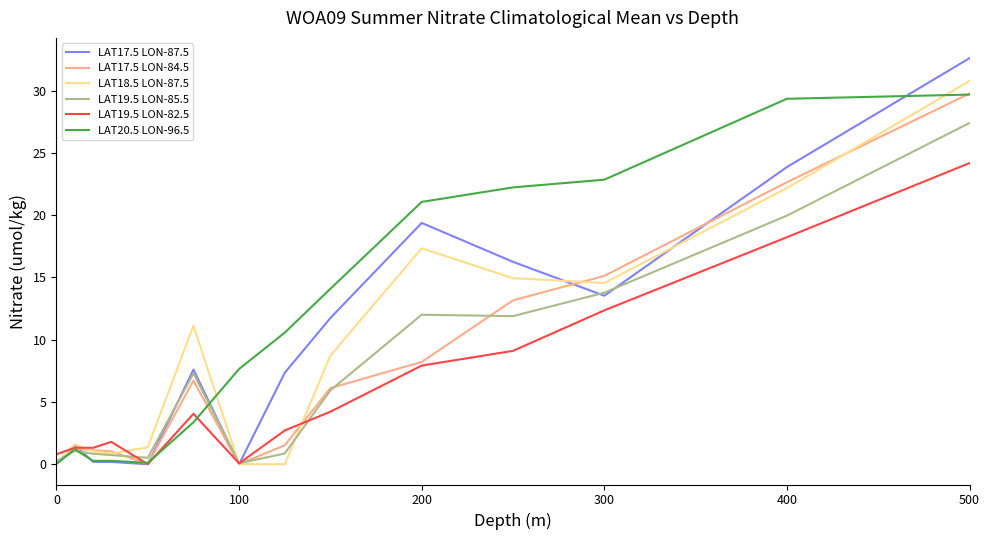

What is the maximum value for LAT20.5 LON-96.5?

29.7